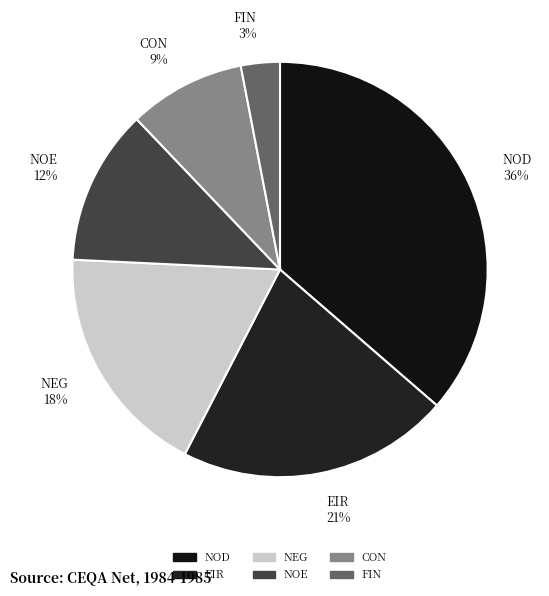

Rank the categories by value from highest to lowest.

NOD, EIR, NEG, NOE, CON, FIN